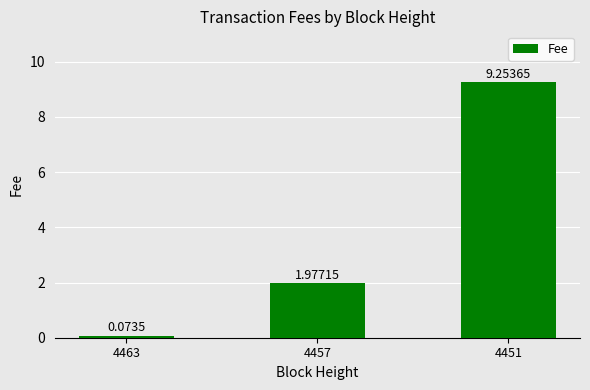

Does the chart contain stacked bars?

No